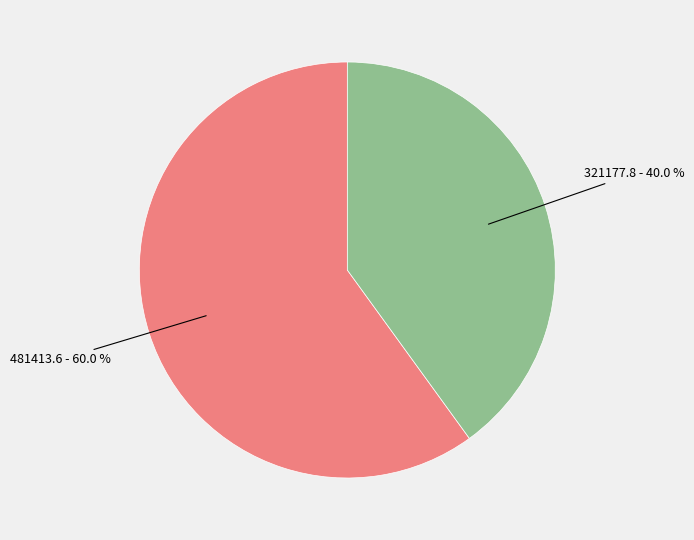

Is there a majority slice in this chart?

Yes